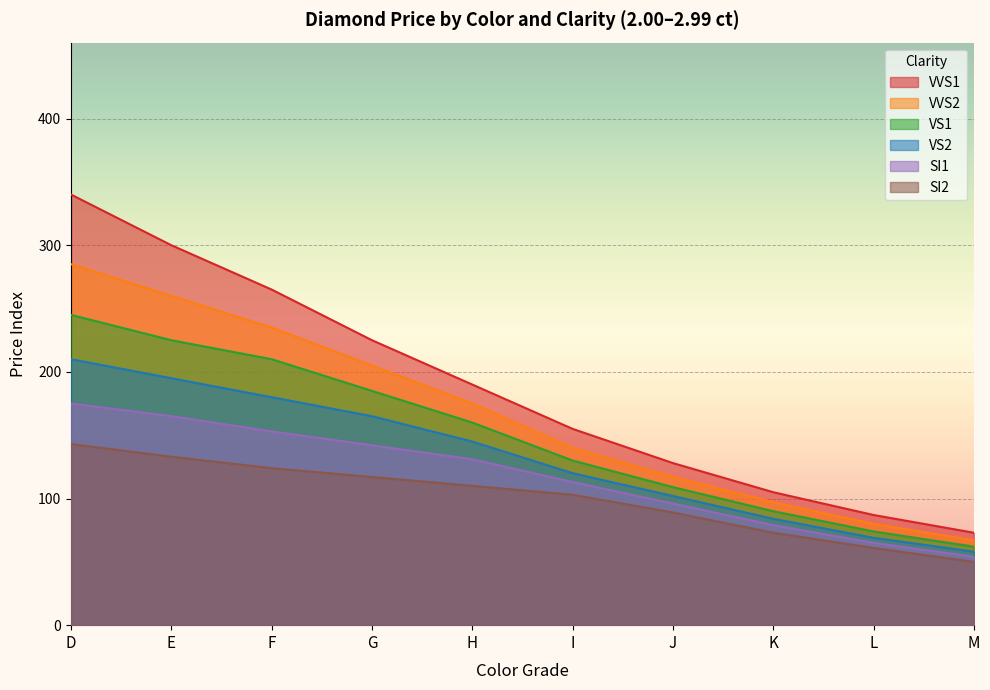

What is the value of the SI2 point at the 10th from the left?

50